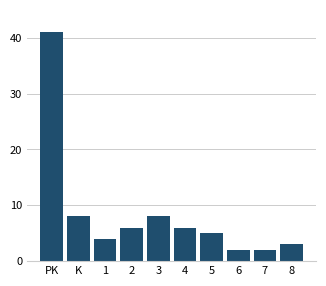

Reading right to left, transcribe all the data shown in this chart.

3	2	2	5	6	8	6	4	8	41